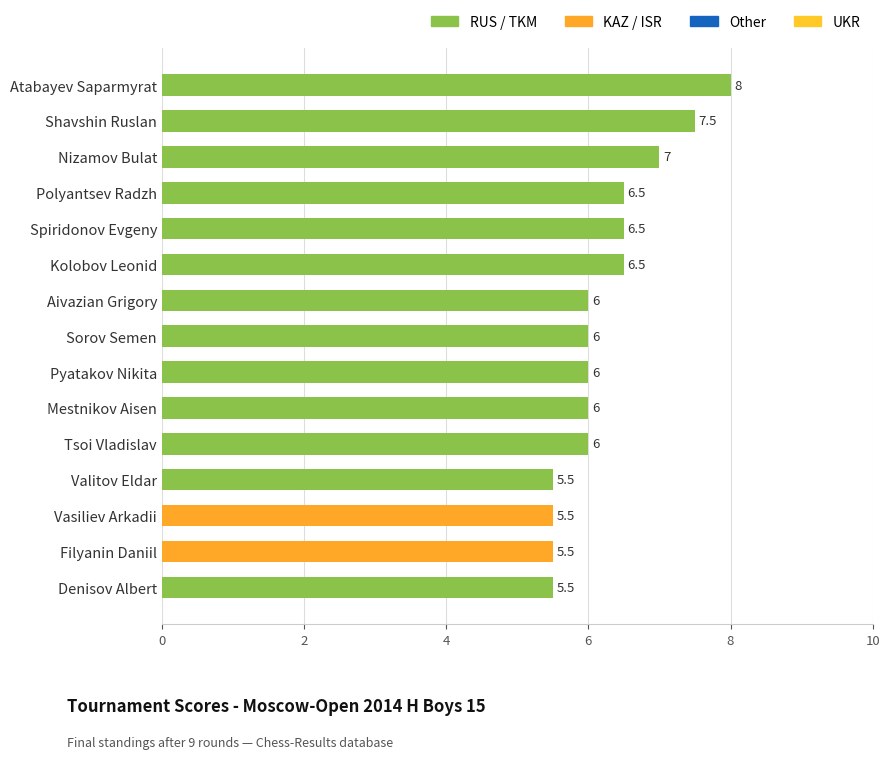

What is the difference between the maximum and minimum values?

2.5